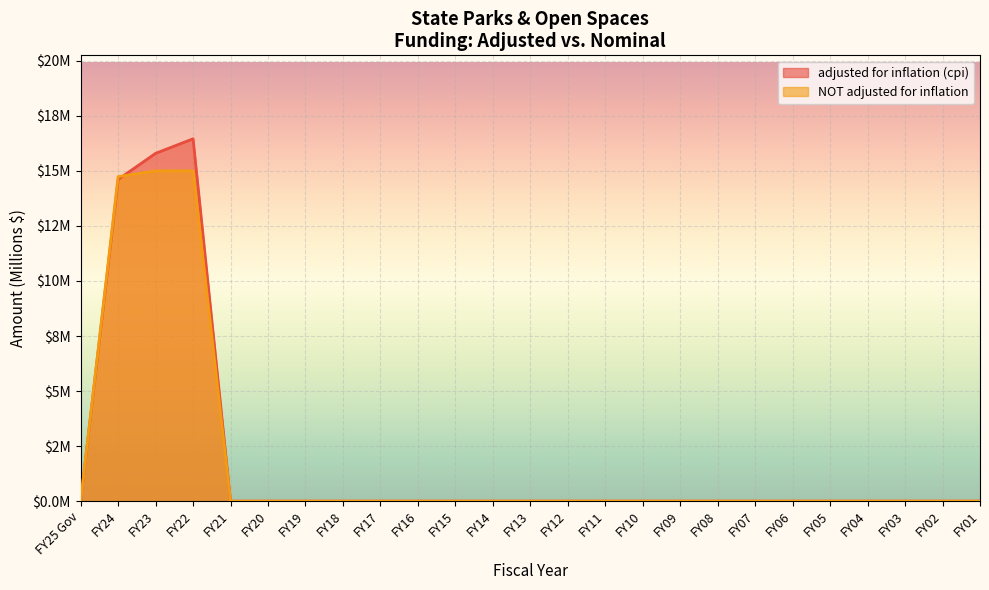

Reading right to left, list all the values displayed in this chart.

adjusted for inflation (cpi): 0.0	0.0	0.0	0.0	0.0	0.0	0.0	0.0	0.0	0.0	0.0	0.0	0.0	0.0	0.0	0.0	0.0	0.0	0.0	0.0	0.0	16.5	15.8	14.6	0.0
NOT adjusted for inflation: 0.0	0.0	0.0	0.0	0.0	0.0	0.0	0.0	0.0	0.0	0.0	0.0	0.0	0.0	0.0	0.0	0.0	0.0	0.0	0.0	0.0	15.0	15.0	14.7	0.0